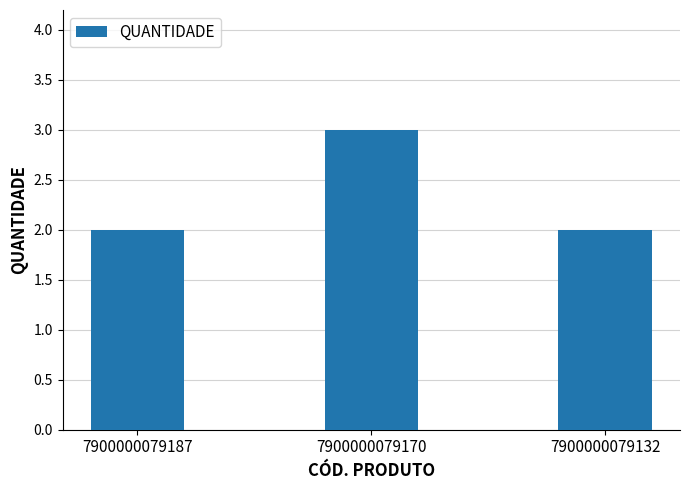

The chart shows a value of 3 at 7900000079187. True or false?

False